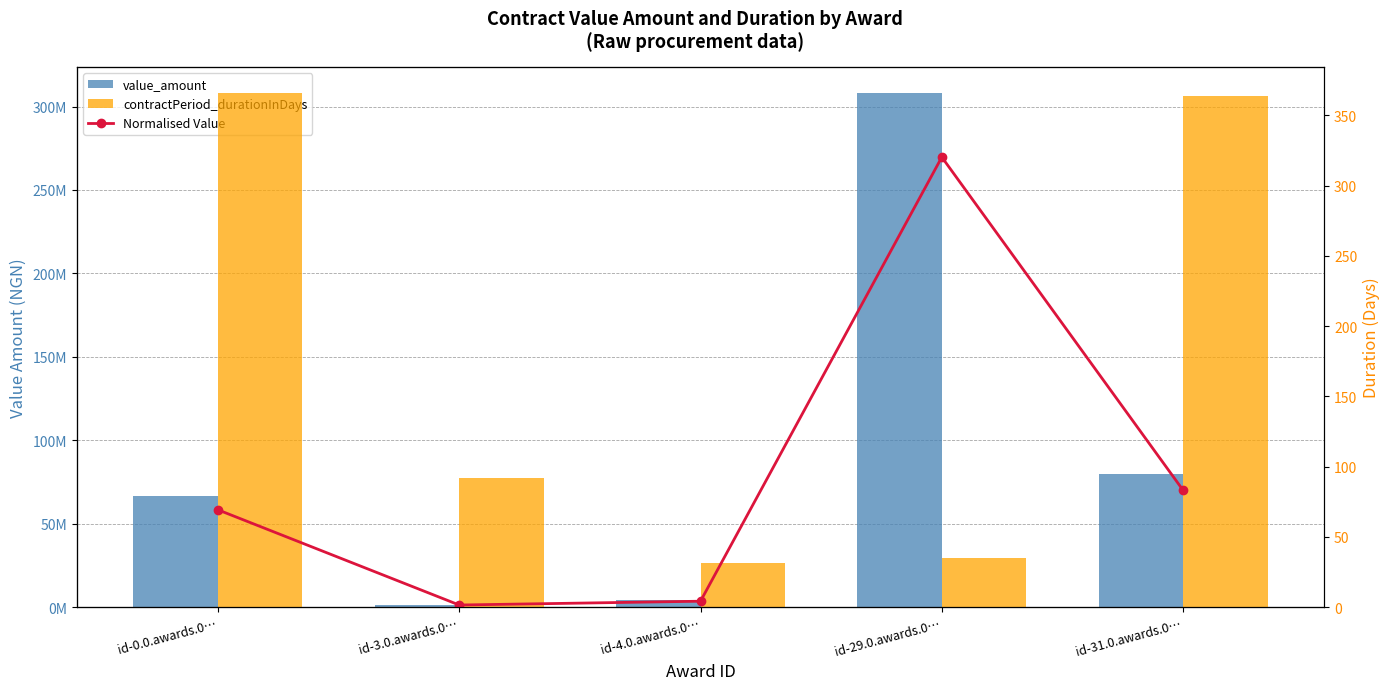

Which series has the largest total across all categories?

value_amount